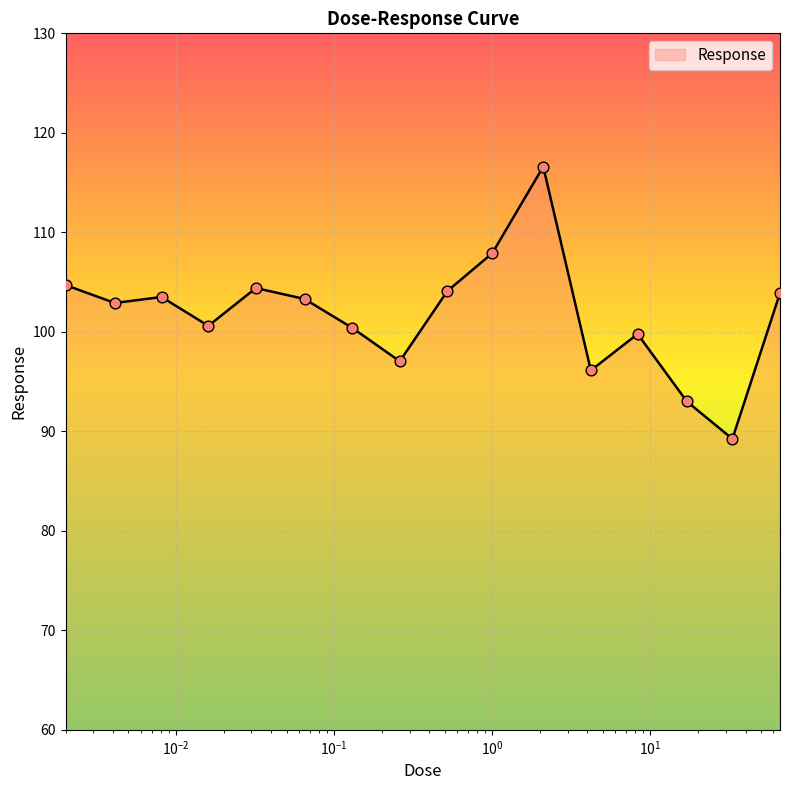

What is the maximum value shown in the chart?

116.6